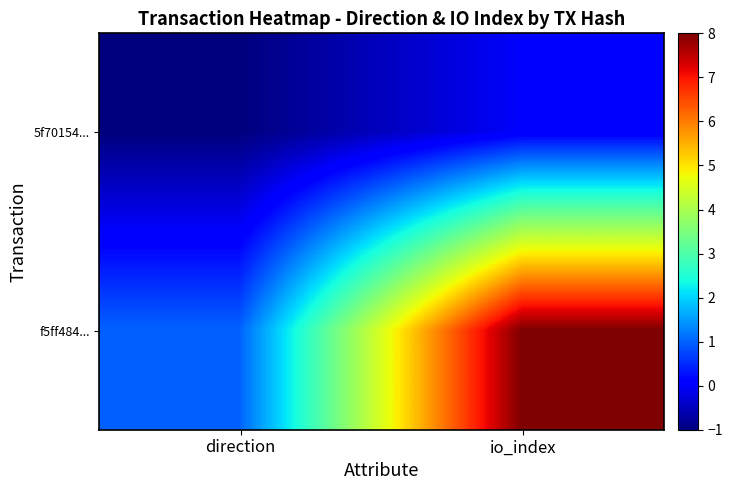

What is the spread (max minus min) of values at io_index?

8